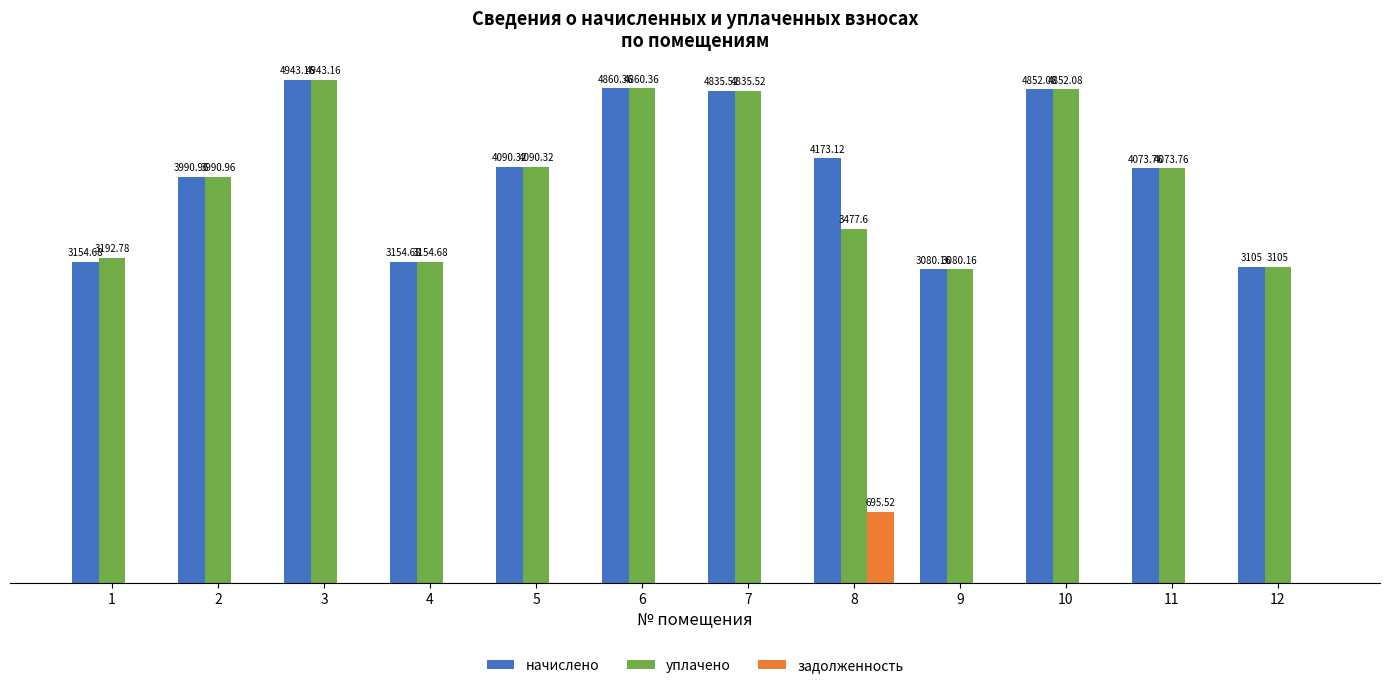

Which series has the largest total across all categories?

начислено